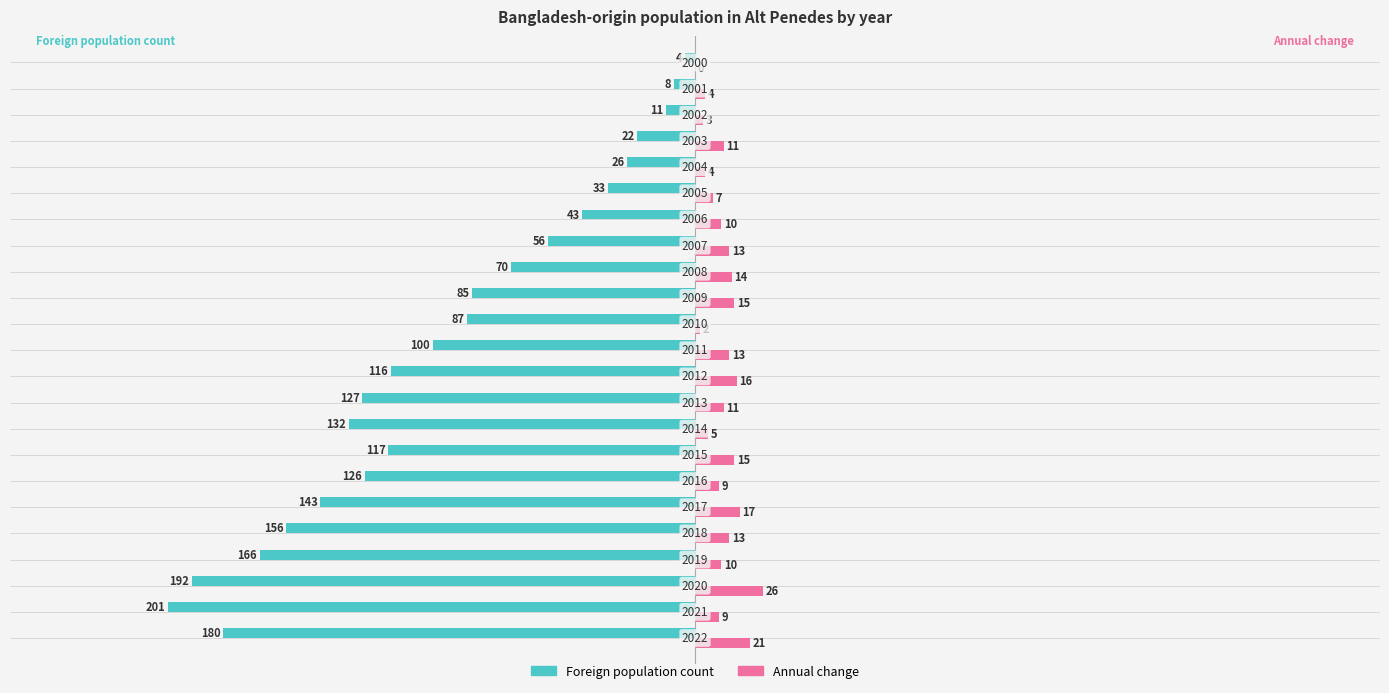

What are all the series names shown in the legend?

Foreign population count, Annual change